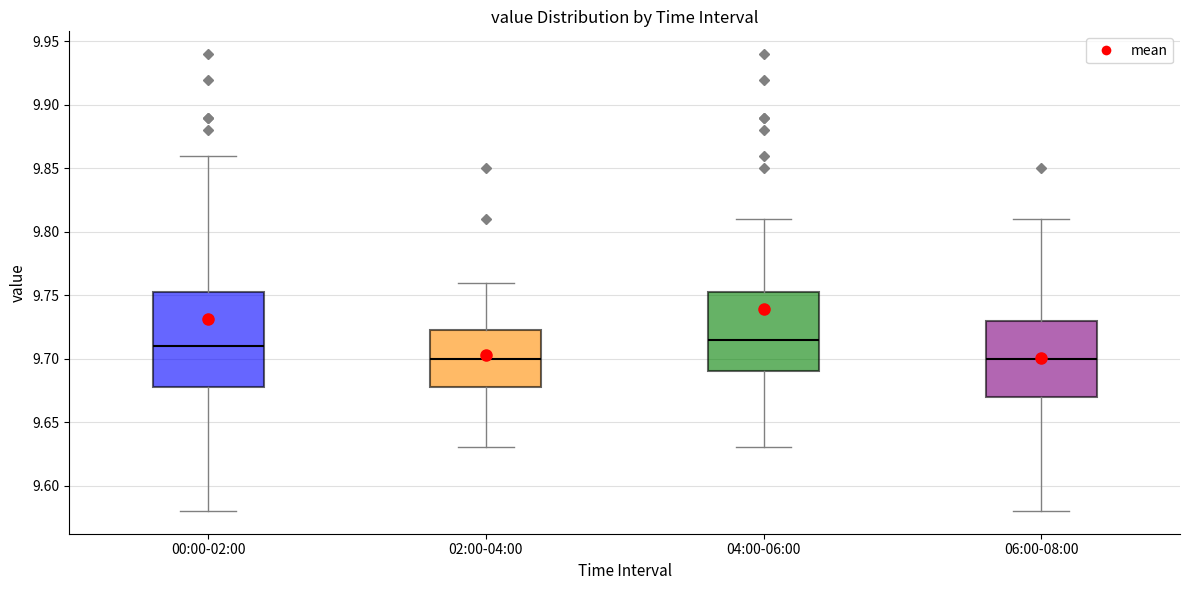

Reading left to right, transcribe this box plot: for each box, give where its median line is, the range the box spans, and where its two whiskers end, as read against the y-axis. The values are not printed on the chart, so give them approximately, as read against the axis.

00:00-02:00: median 9.710, box 9.680 to 9.755, whiskers 9.580 to 9.860
02:00-04:00: median 9.700, box 9.680 to 9.725, whiskers 9.630 to 9.760
04:00-06:00: median 9.715, box 9.690 to 9.755, whiskers 9.630 to 9.810
06:00-08:00: median 9.700, box 9.670 to 9.730, whiskers 9.580 to 9.810